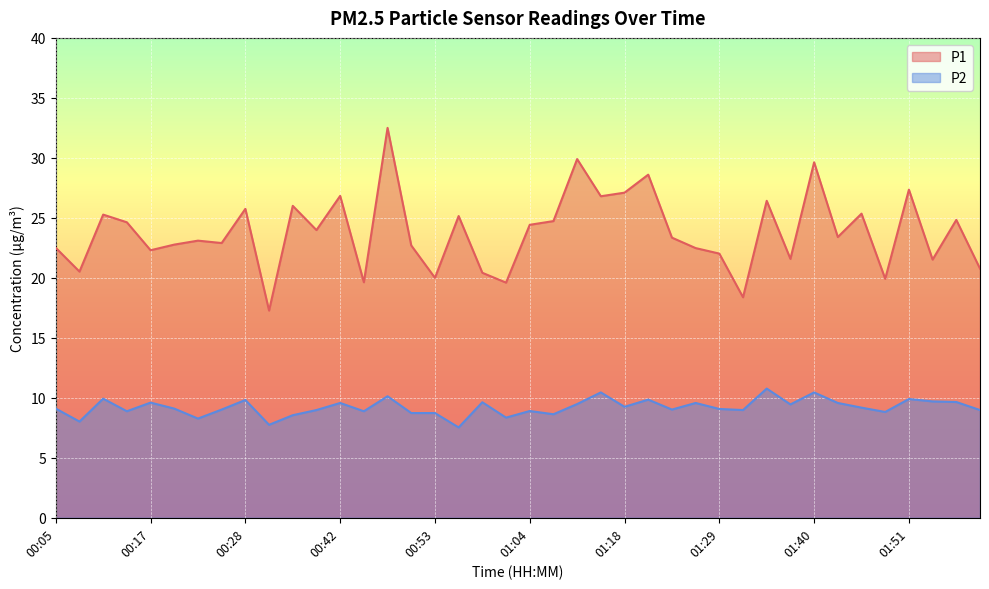

What position from the right is 01:01?

21